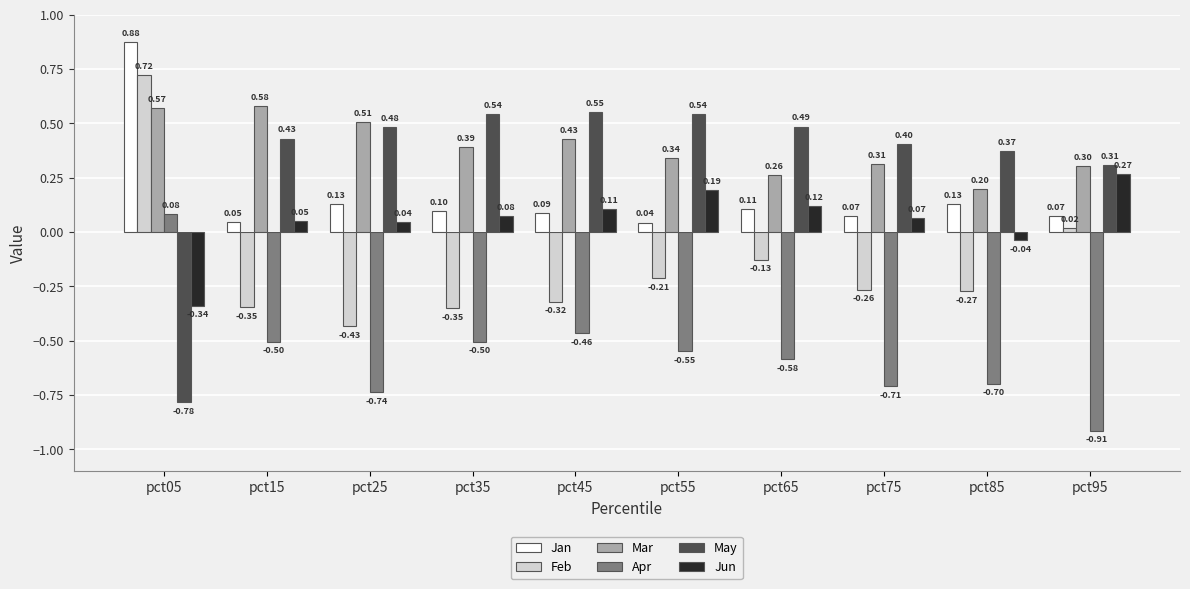

True or false: Feb has a value of -0.1 at pct25.

False